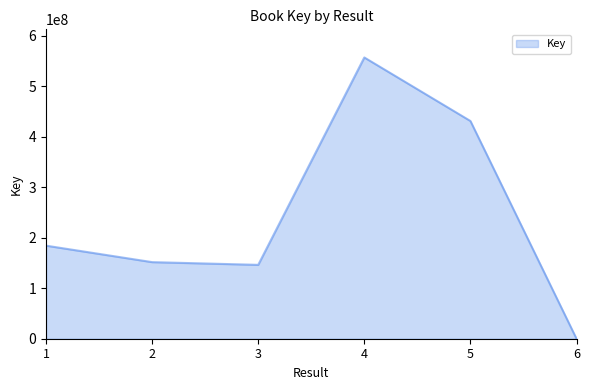

What is the change in value from 2 to 3?

-5392280